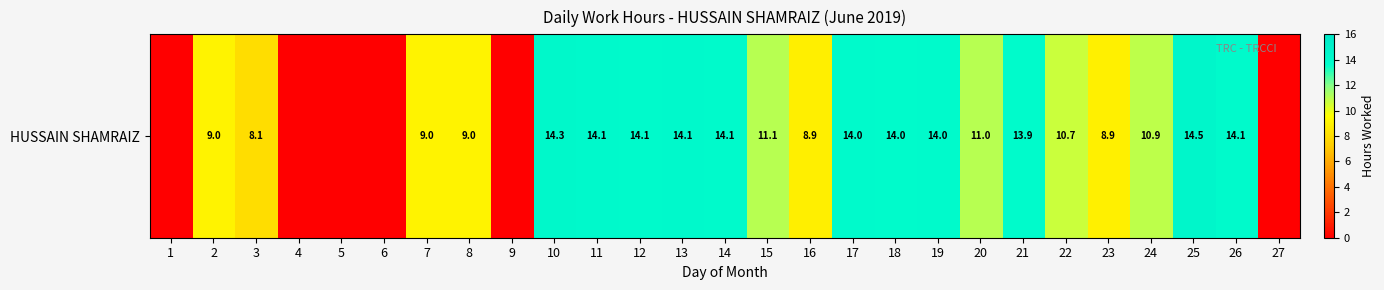

Rank the categories by value from highest to lowest.

25, 10, 11, 13, 12, 26, 14, 17, 19, 18, 21, 15, 20, 24, 22, 7, 8, 2, 23, 16, 3, 1, 4, 5, 6, 9, 27